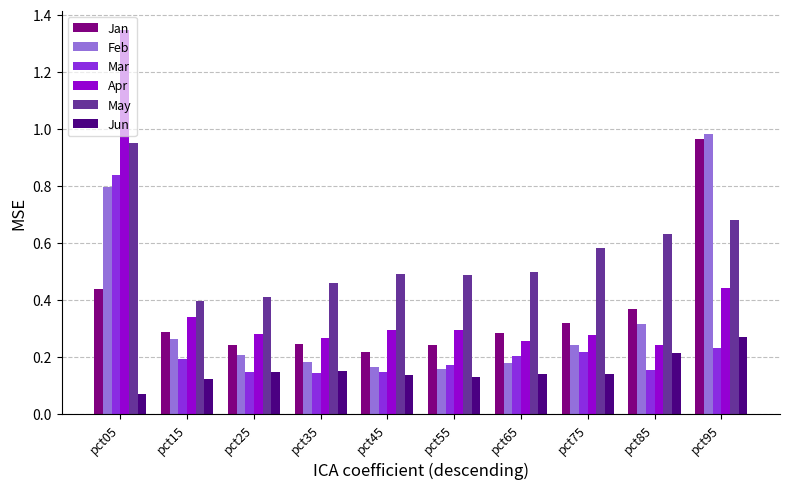

Which series has the largest range (max minus min)?

Apr